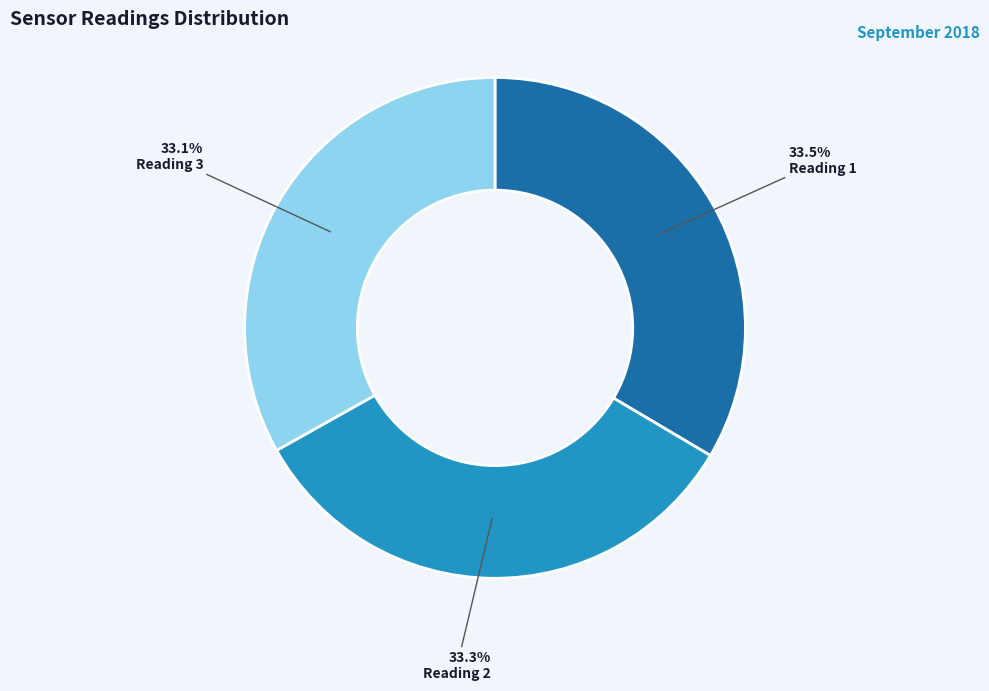

What is the ratio of the value at Reading 3 to the value at Reading 2?

1.0